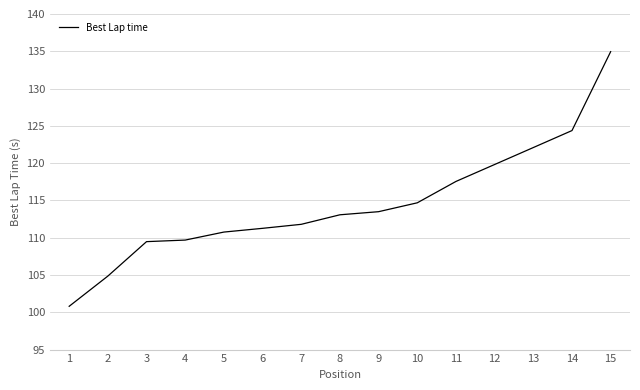

What is the difference between the maximum and second lowest values?

30.1